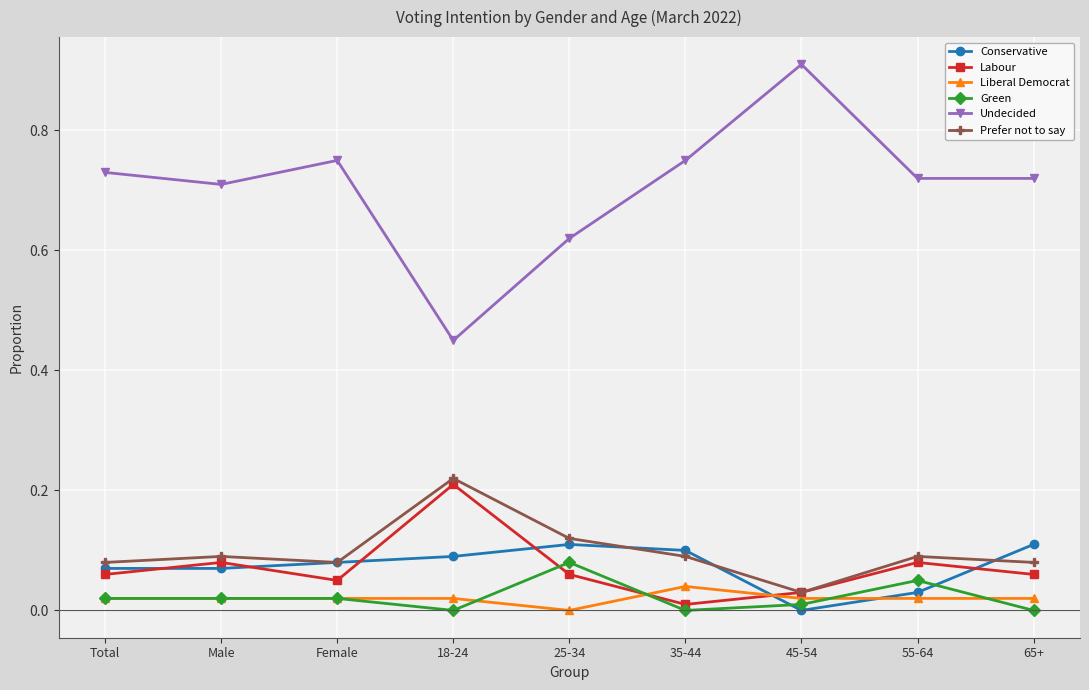

What is the total value across all series at Male?

1.0